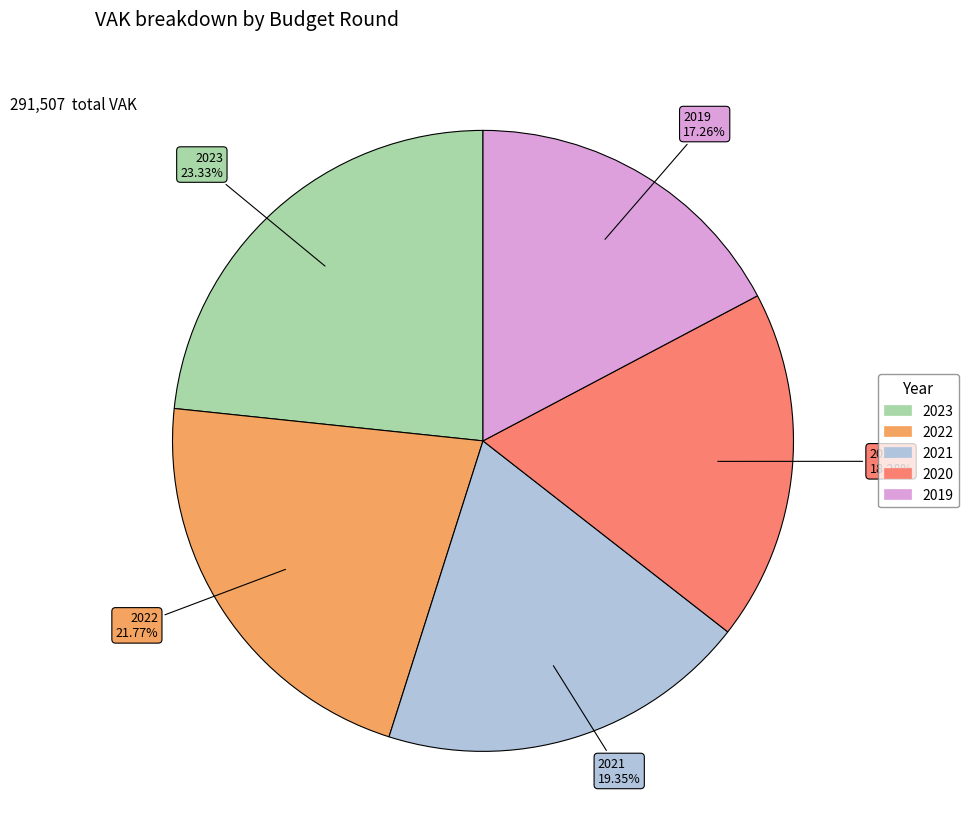

Is there any slice that represents more than half of the pie?

No